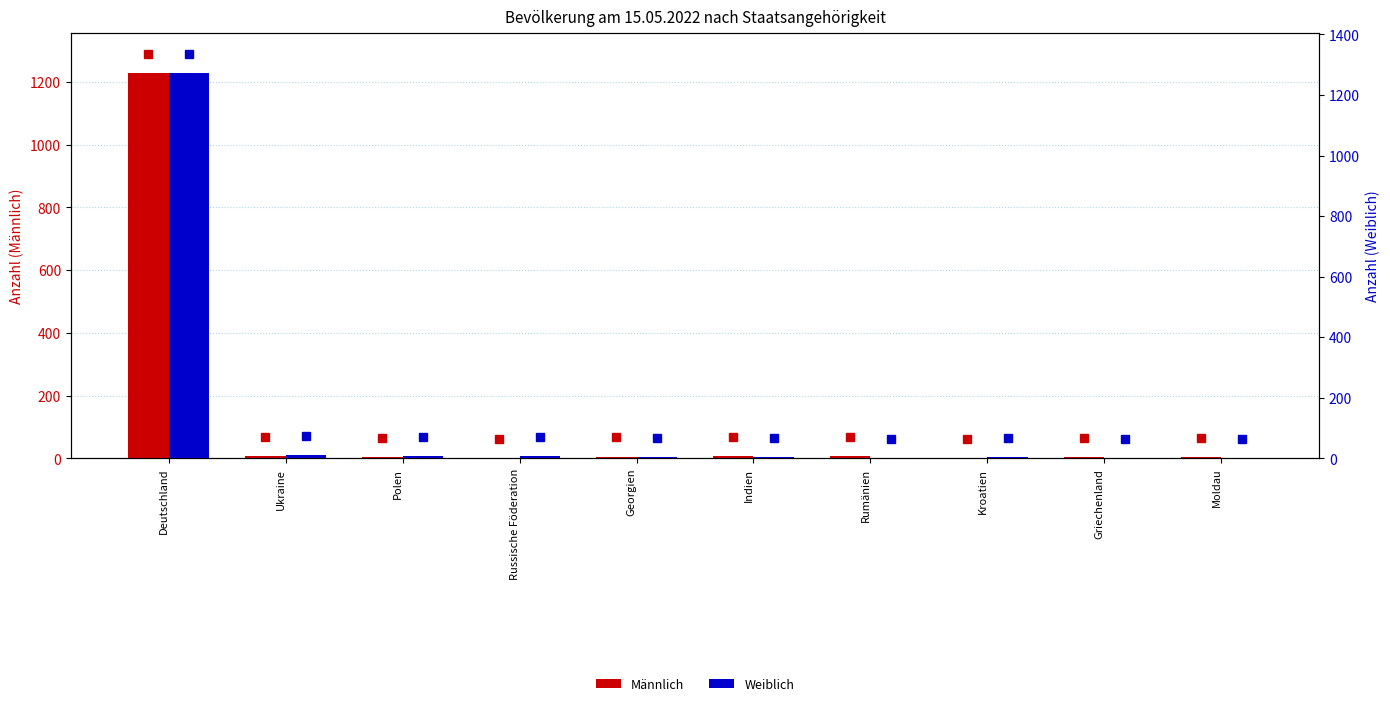

What is the difference between the maximum and minimum values in the Weiblich series?

1273